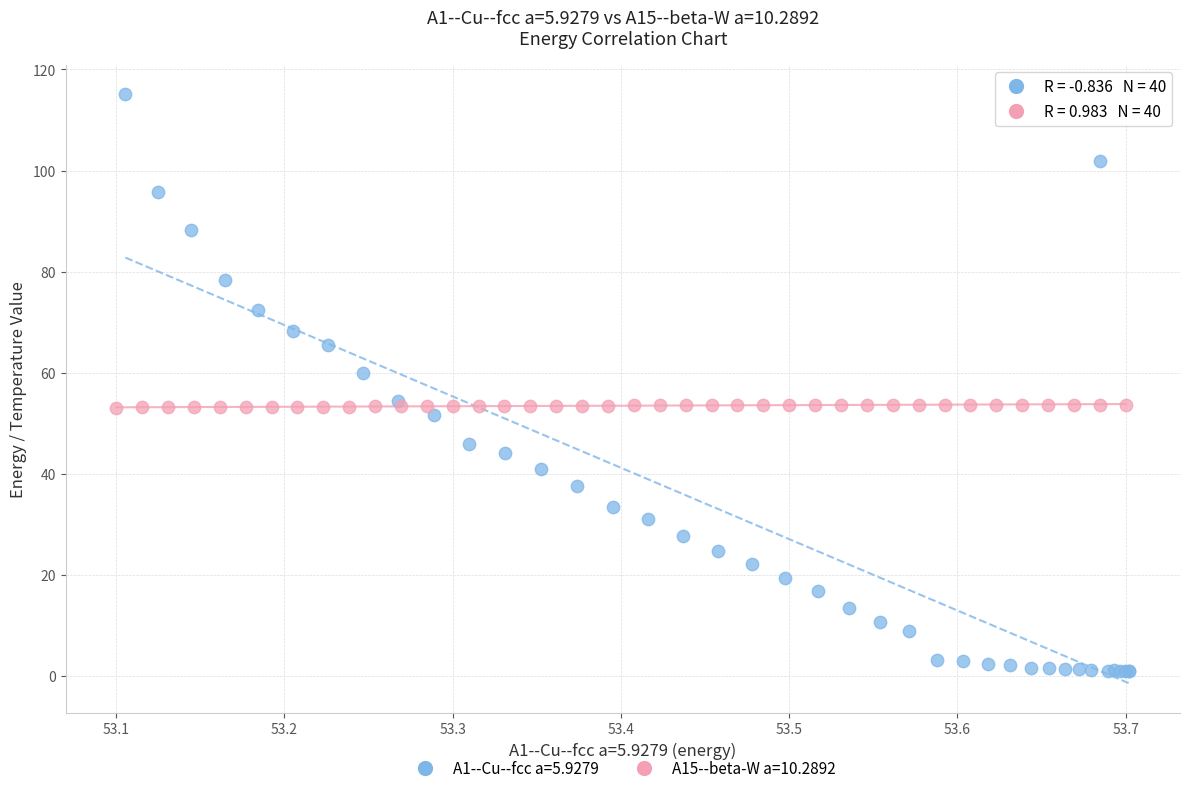

Which series has the largest Y range (max minus min)?

A1--Cu--fcc a=5.9279